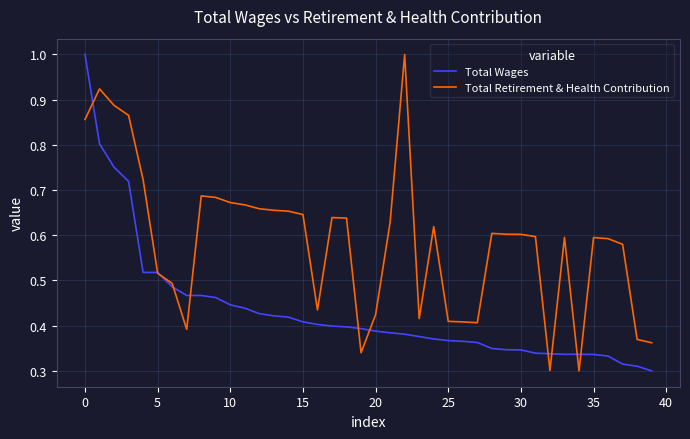

Which series has the largest total across all categories?

Total Retirement & Health Contribution